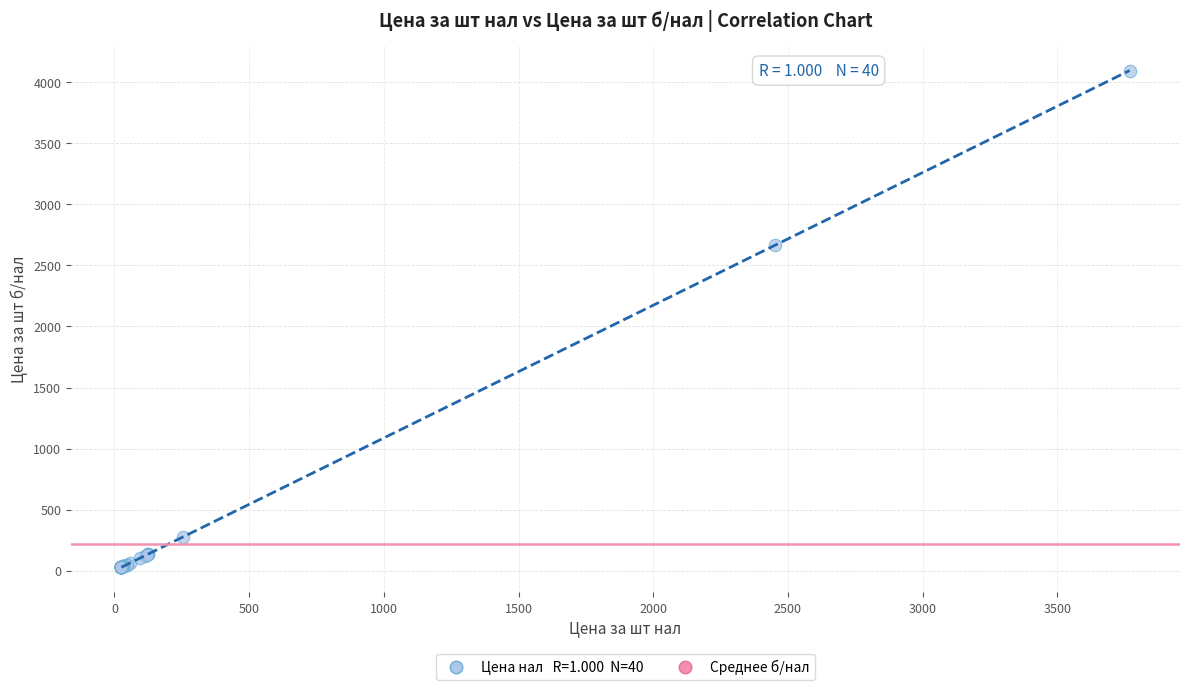

What Y value in the scatter plot is closest to 2061?

2665.9